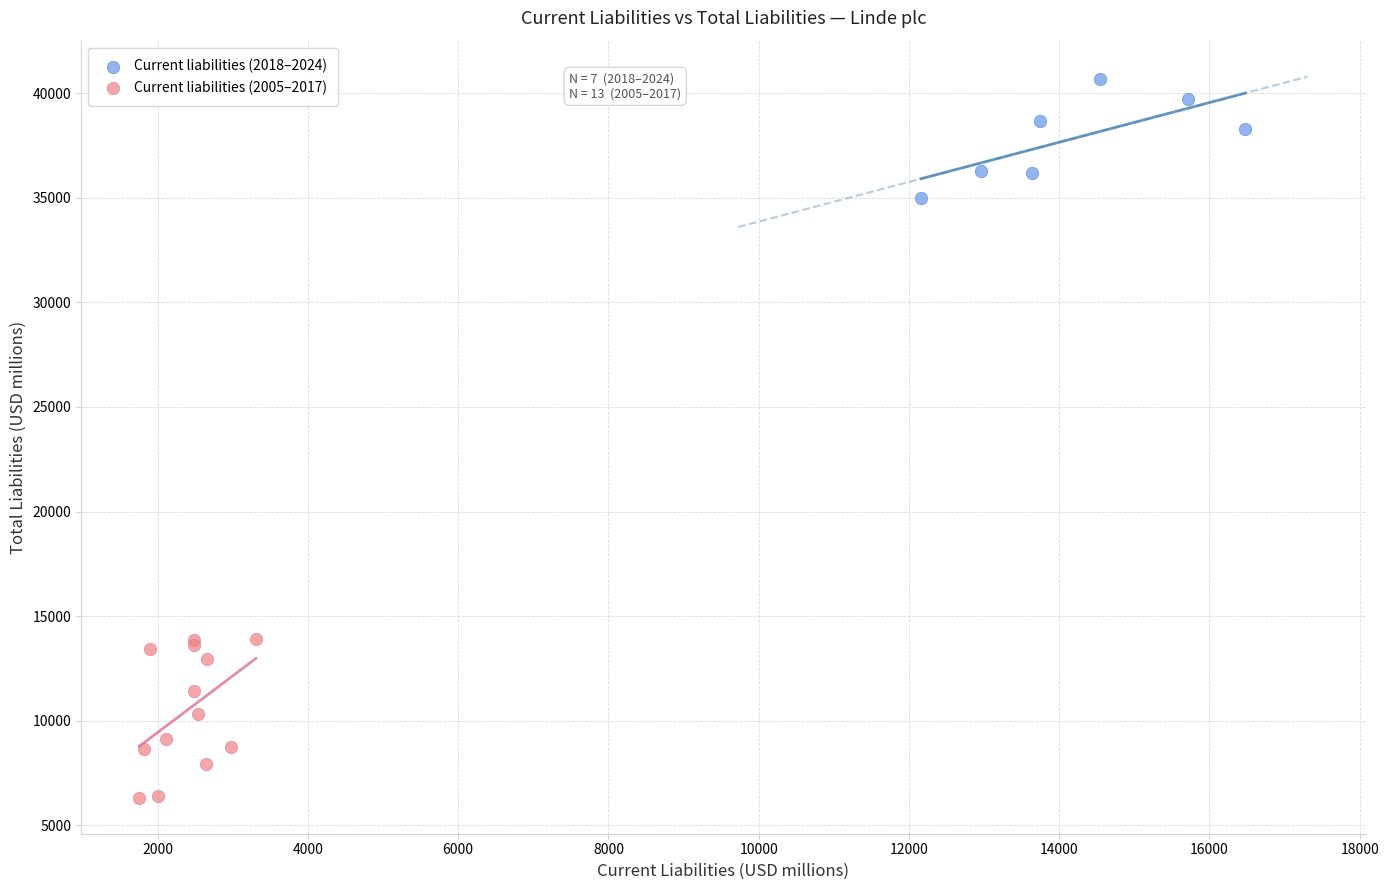

Which series has the widest spread of Y values?

Current liabilities (2005–2017)